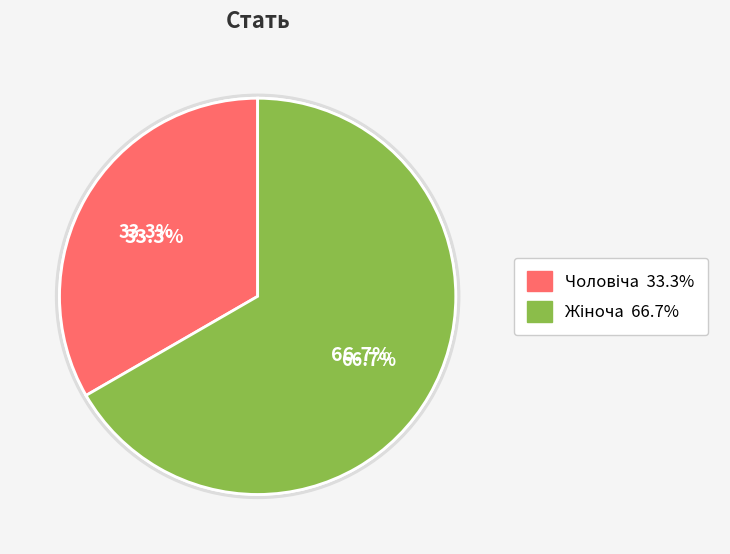

The Жіноча slice represents 67% of the pie. True or false?

True